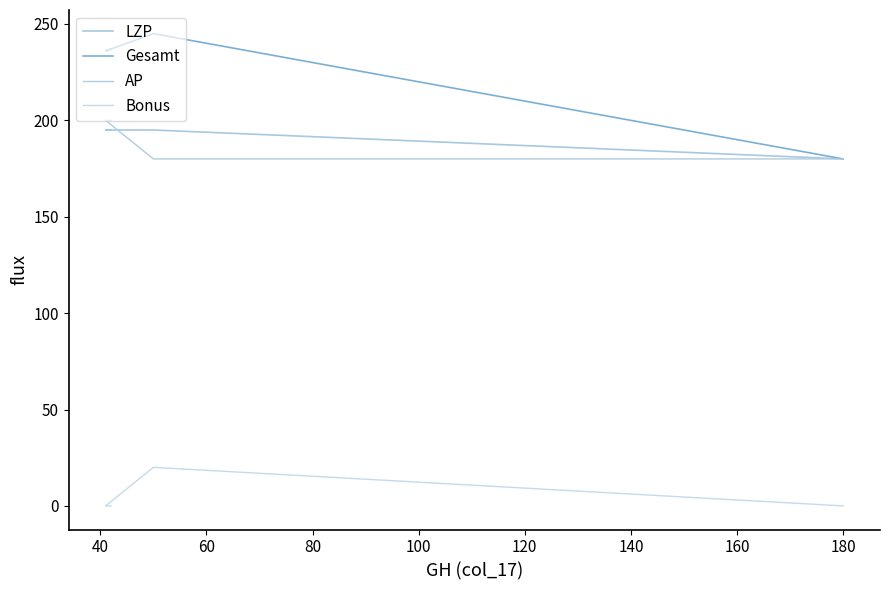

Which series has the largest total across all categories?

Gesamt